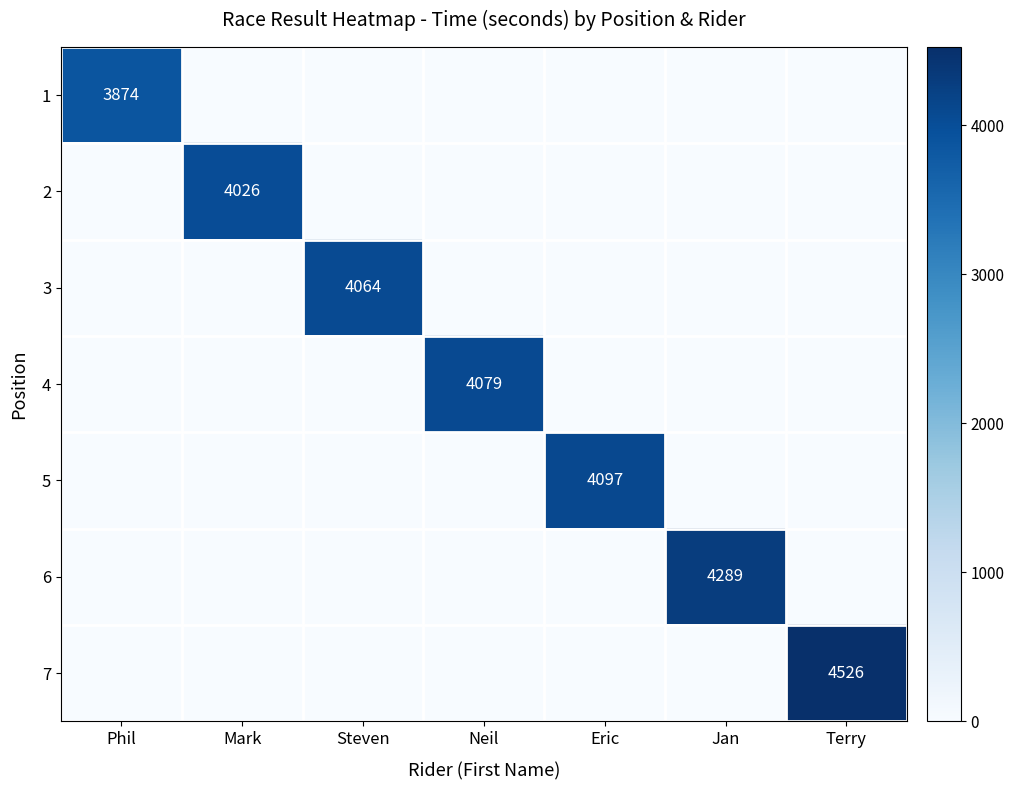

The value of 5 at Eric is 6042. True or false?

False